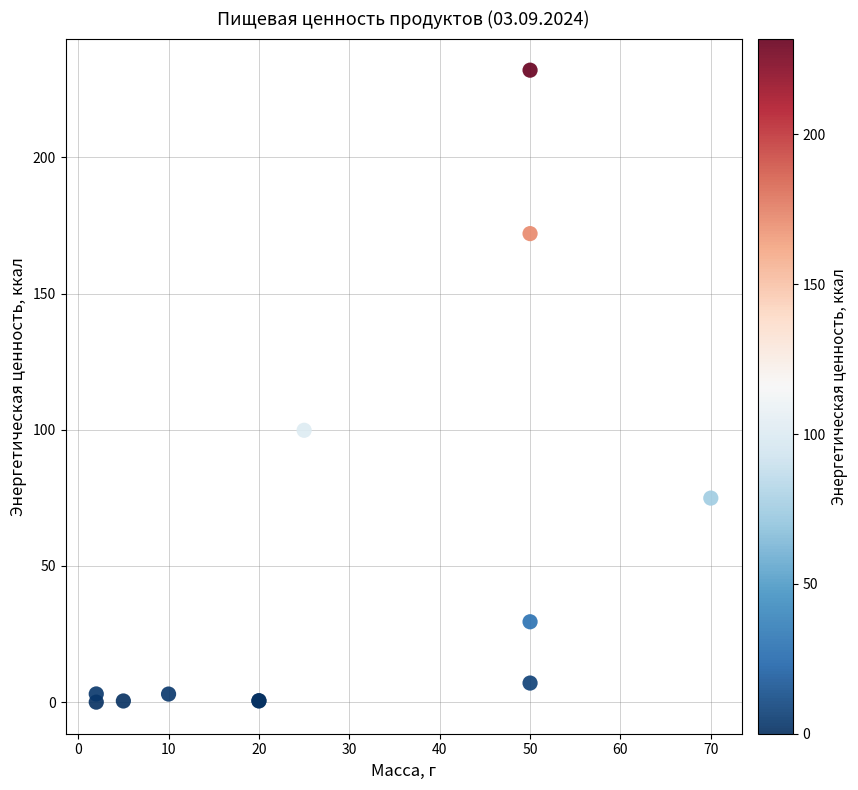

What Y value in the scatter plot is closest to 116?

99.8